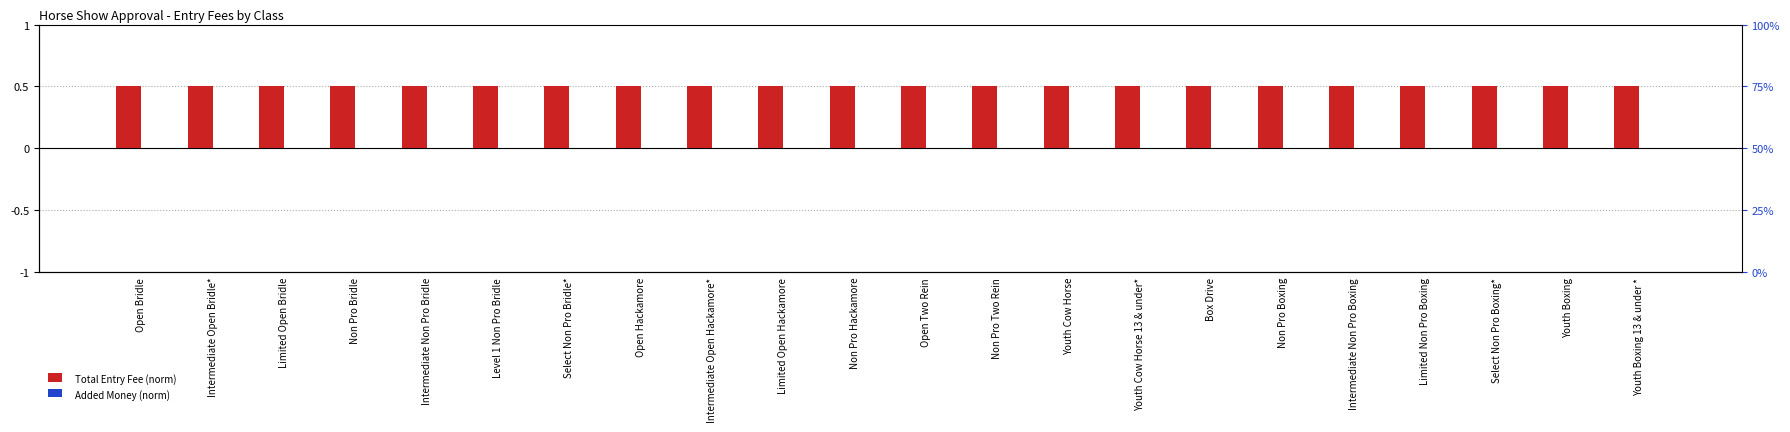

What is the sum of all Total Entry Fee (norm) values?

11.0